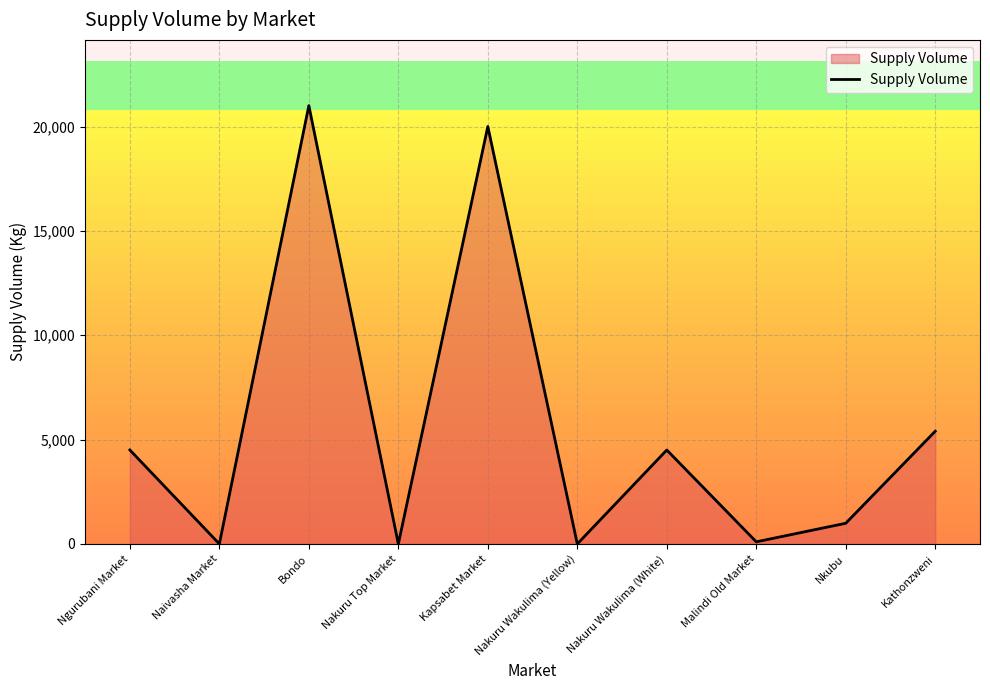

True or false: the data shows 0 at Nakuru Top Market.

True